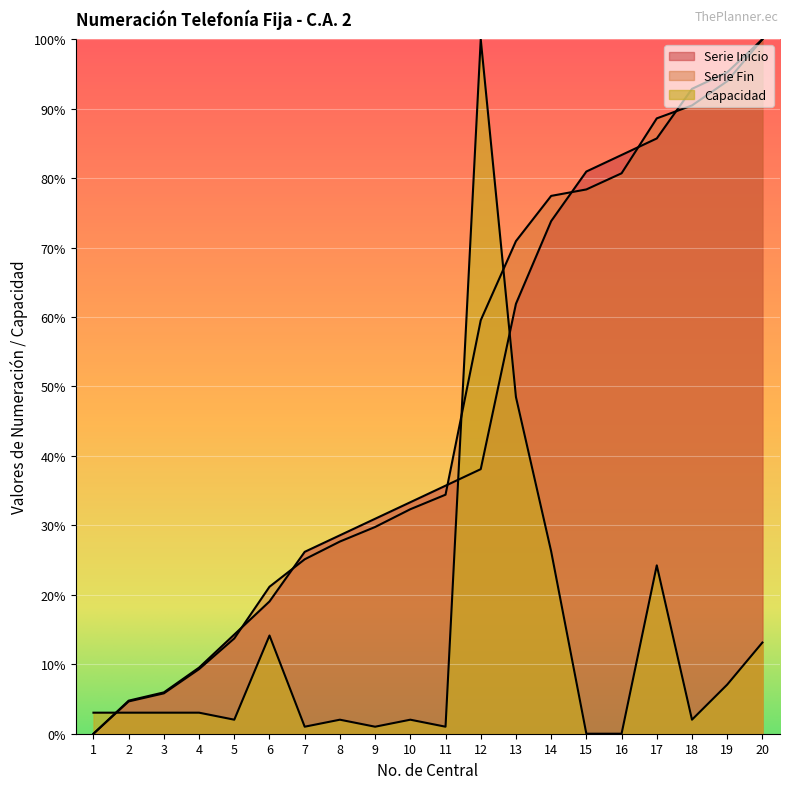

What is the value of the Serie Fin point at the 16th from the left?

80.7